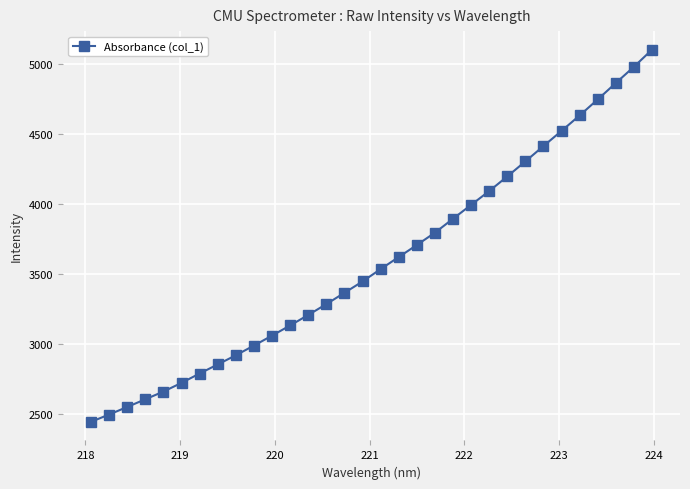

What is the difference between the maximum and minimum values?

2654.6